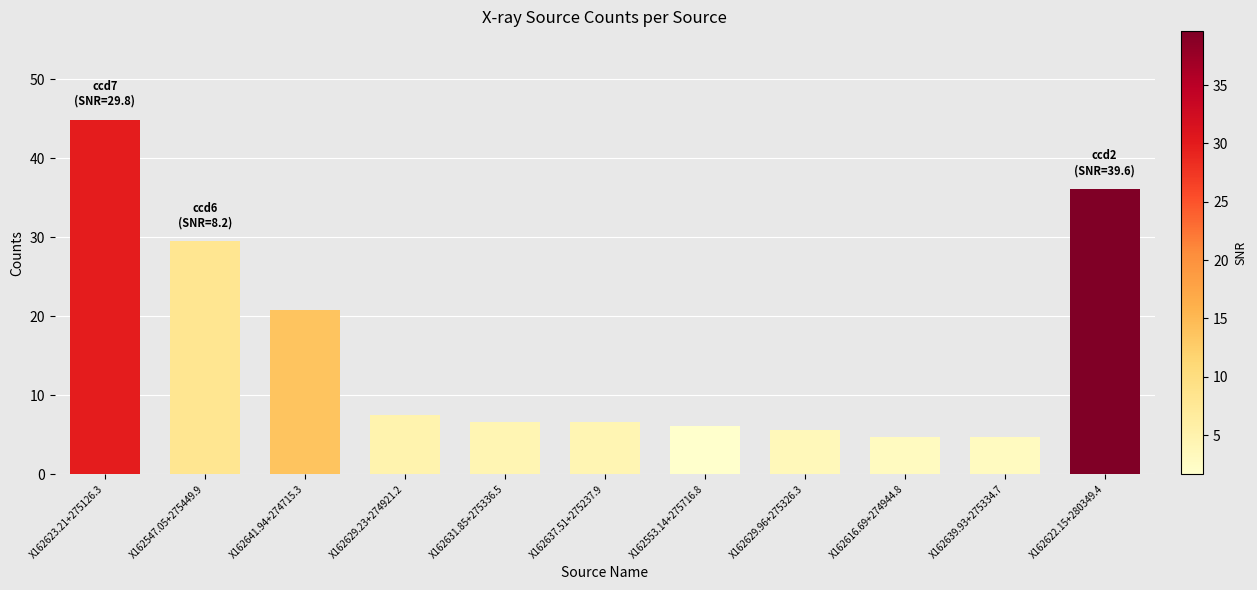

Read the value at X162639.93+275334.7.

4.6